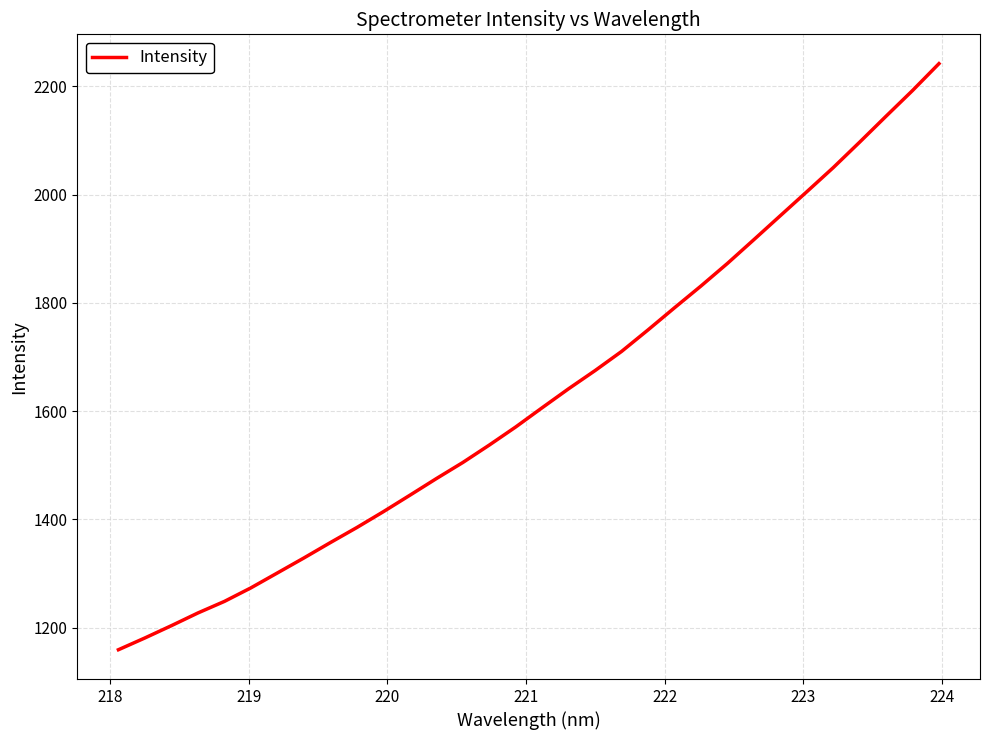

What is the difference between the maximum and minimum values?

1082.6